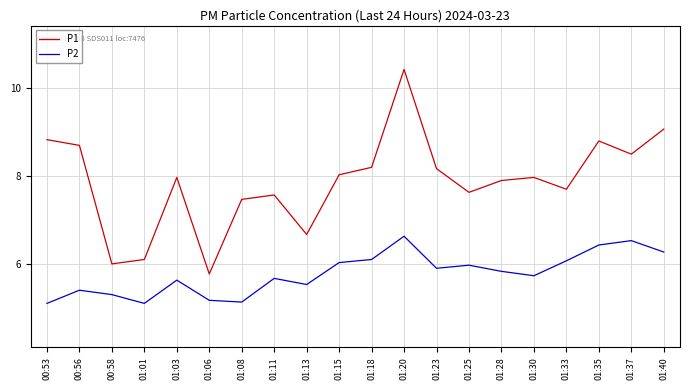

What is the difference between the maximum and minimum values in the P1 series?

4.7